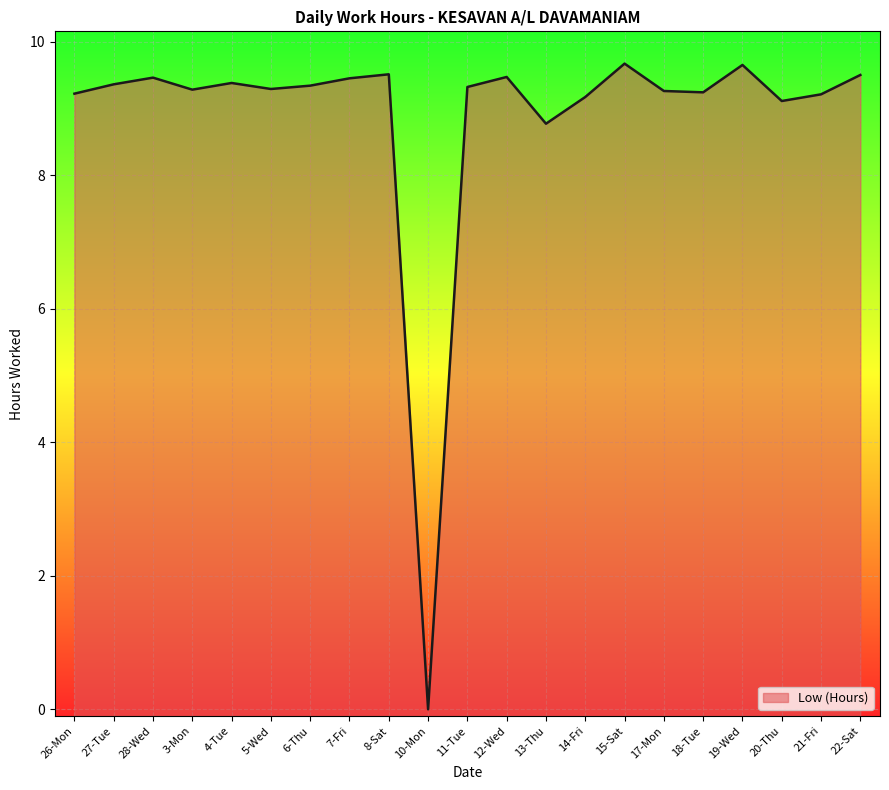

Reading left to right, transcribe all the data shown in this chart.

26-Mon=9.2	27-Tue=9.4	28-Wed=9.5	3-Mon=9.3	4-Tue=9.4	5-Wed=9.3	6-Thu=9.3	7-Fri=9.4	8-Sat=9.5	10-Mon=0.0	11-Tue=9.3	12-Wed=9.5	13-Thu=8.8	14-Fri=9.2	15-Sat=9.7	17-Mon=9.3	18-Tue=9.2	19-Wed=9.7	20-Thu=9.1	21-Fri=9.2	22-Sat=9.5